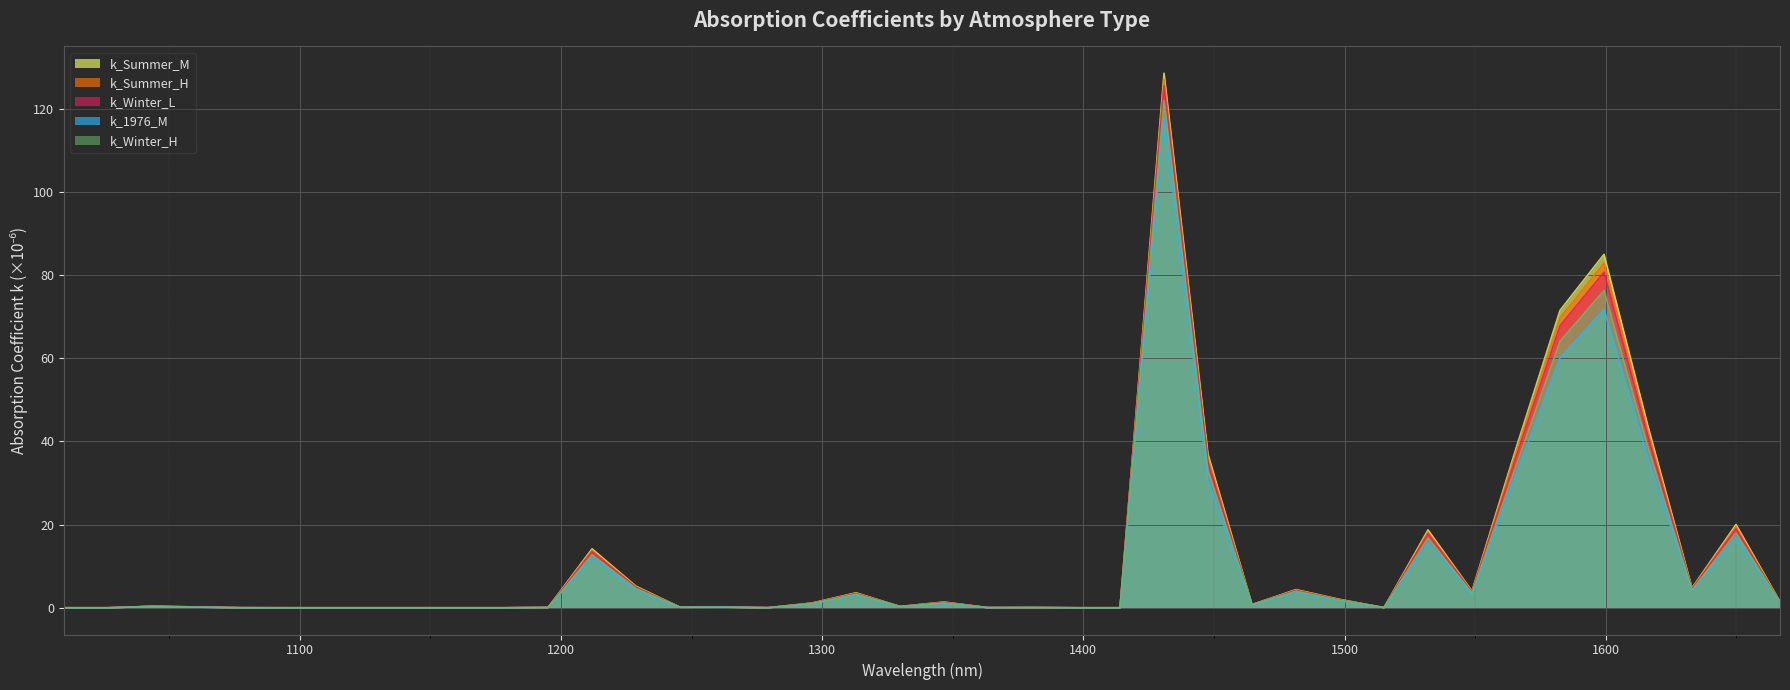

True or false: k_Summer_H has a value of 0.0 at 1144.476.

True